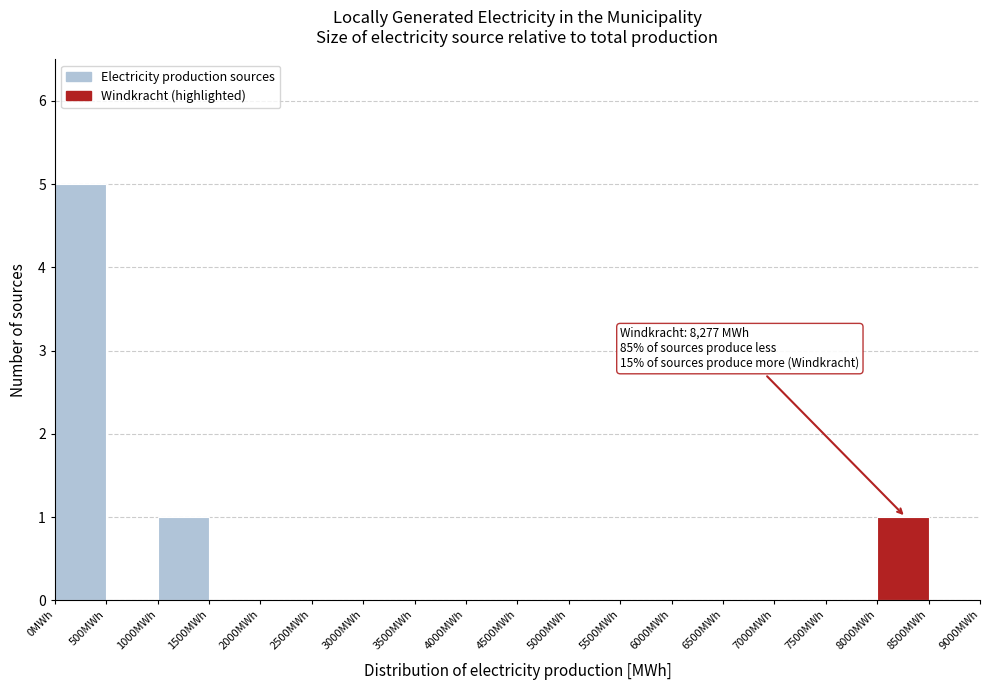

Over which range of the x-axis is the bar tallest?

0 to 500